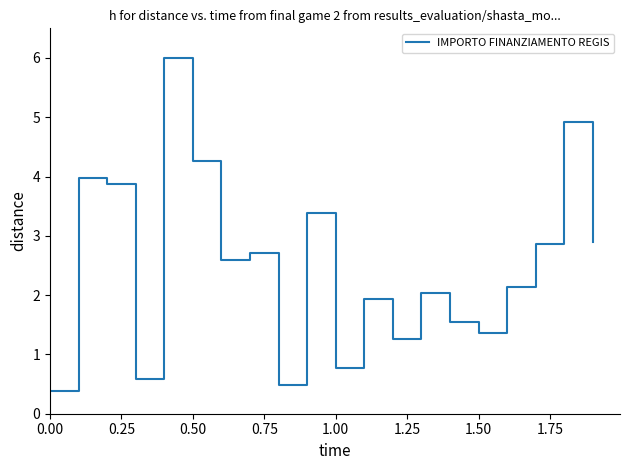

How many categories are shown in the chart?

20